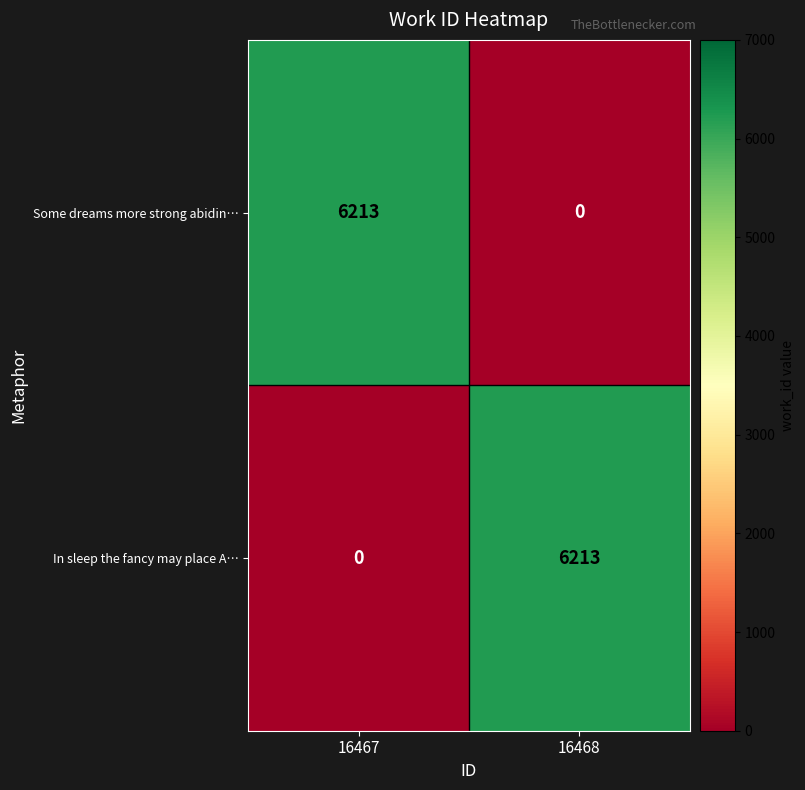

Where is Some dreams more strong abidin… nearest to the value 3106?

16468